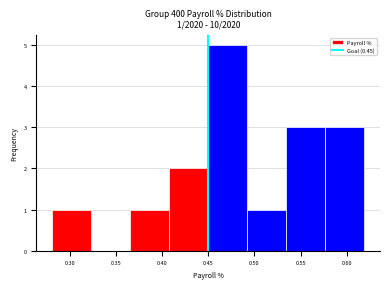

Which range on the x-axis has the tallest bar?

0.450 to 0.490